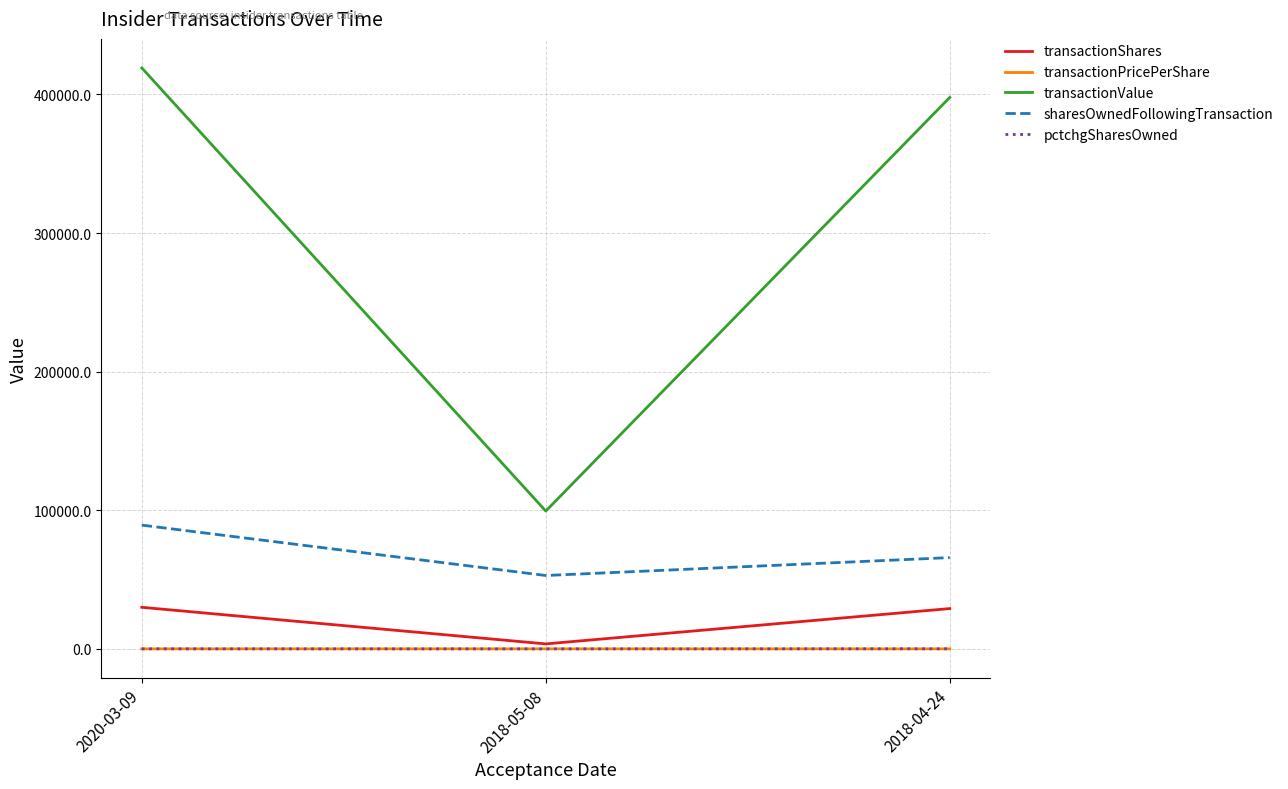

Is the value of transactionValue at 2018-05-08 greater than the value of sharesOwnedFollowingTransaction at 2020-03-09?

Yes